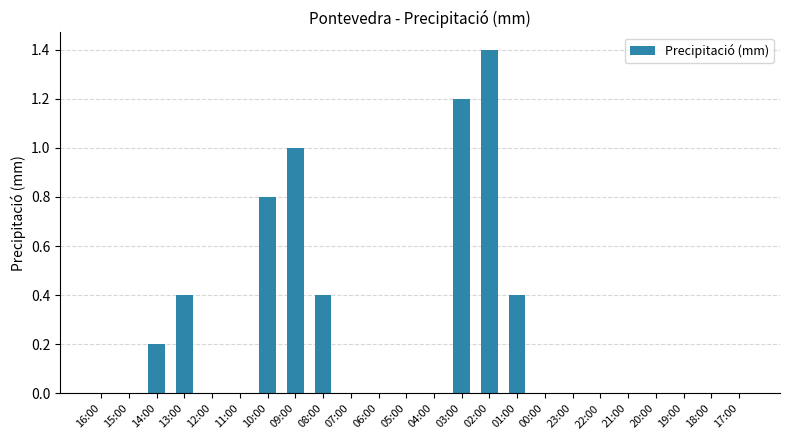

Are the bars horizontal?

No